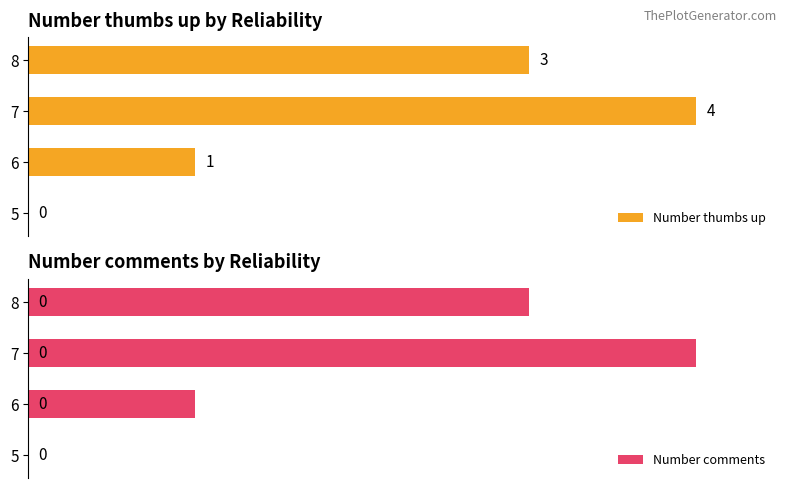

How many categories are shown in the chart?

4